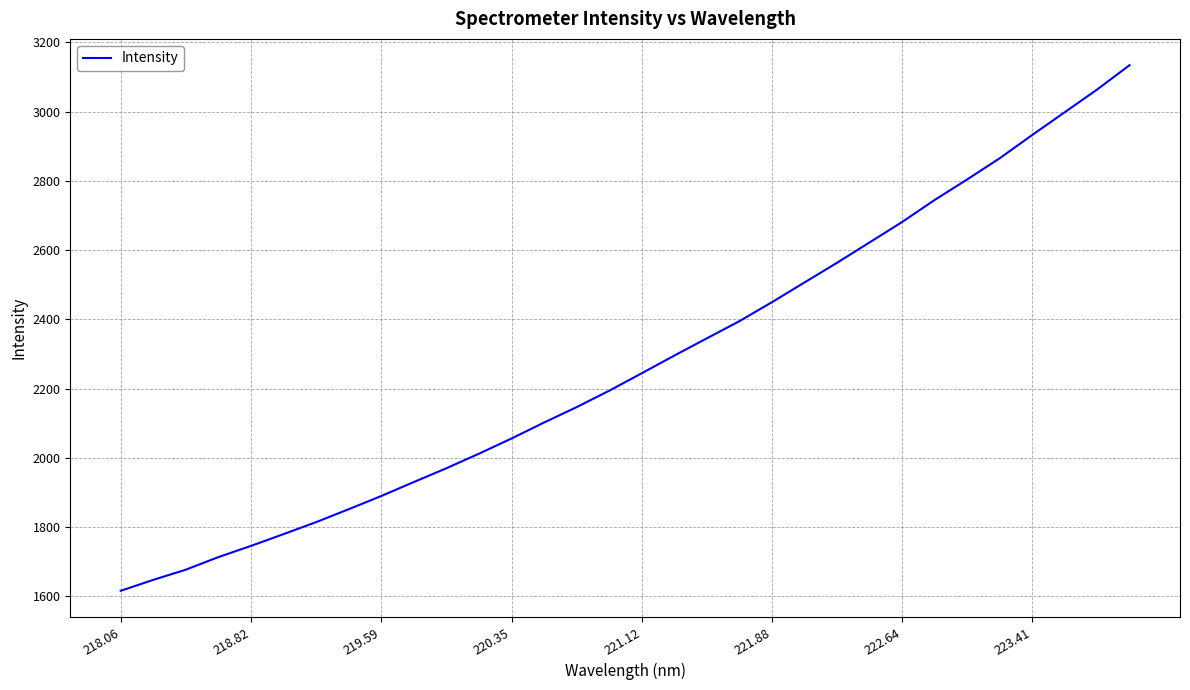

What is the maximum value shown in the chart?

3134.5